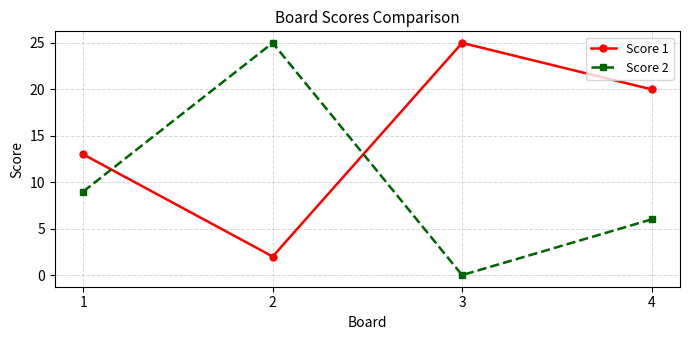

How many lines are shown in the chart?

2